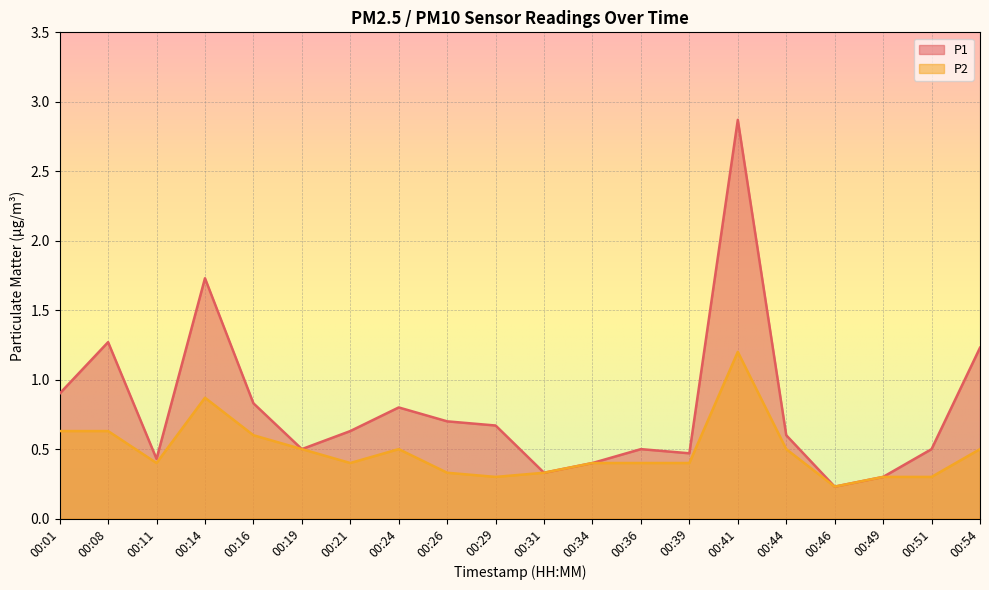

Is it true that P1 equals 0.5 at 00:31?

False